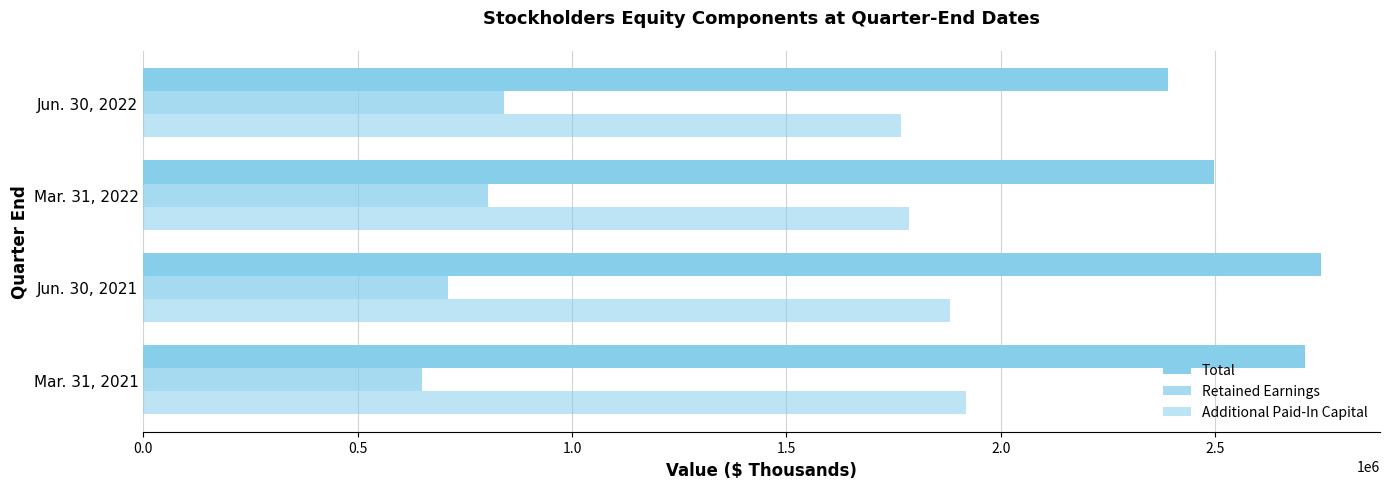

How many series are shown in this chart?

3